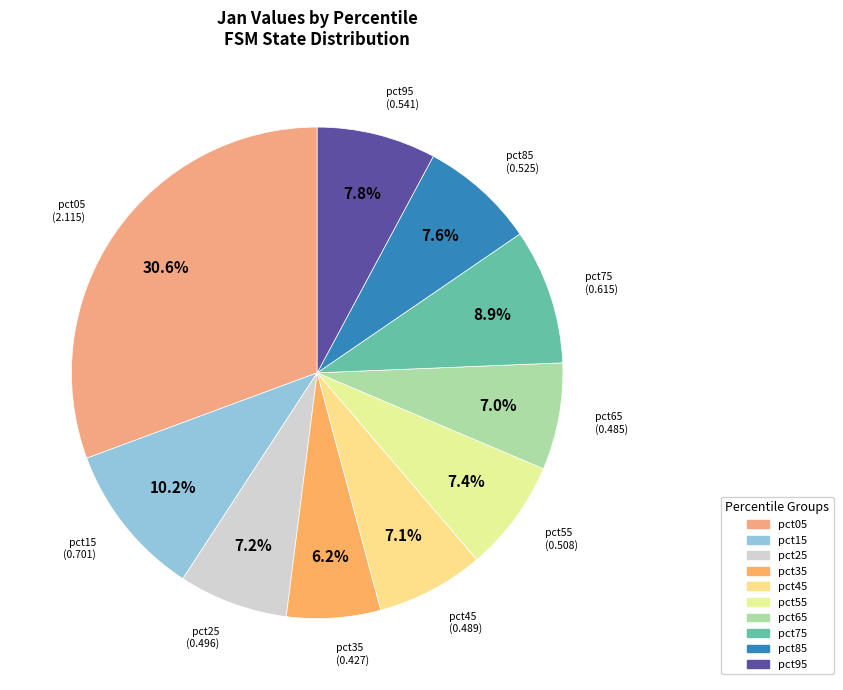

Count the number of slices in the pie.

10